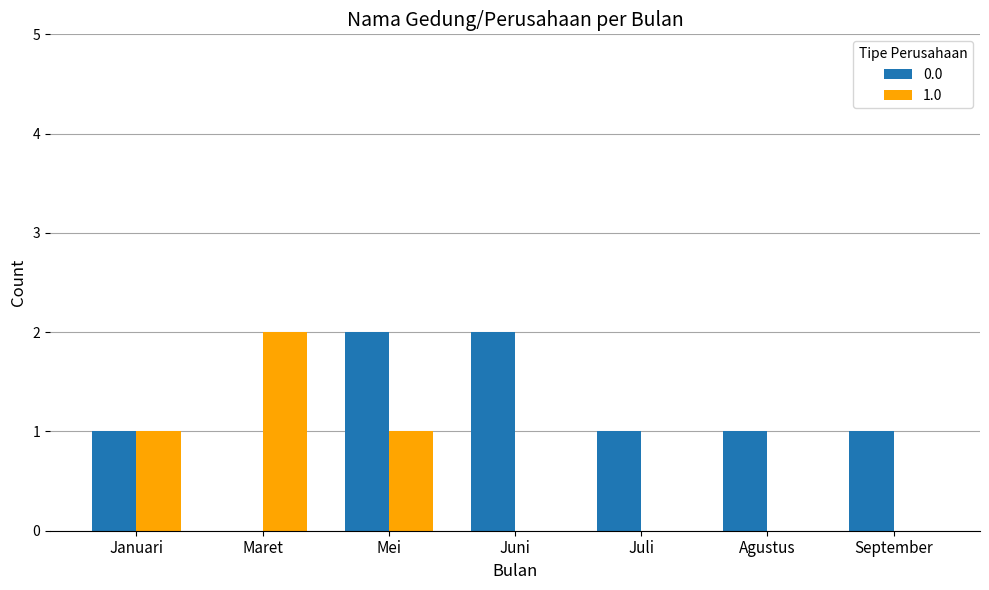

Which series changed the most between Januari and September?

1.0